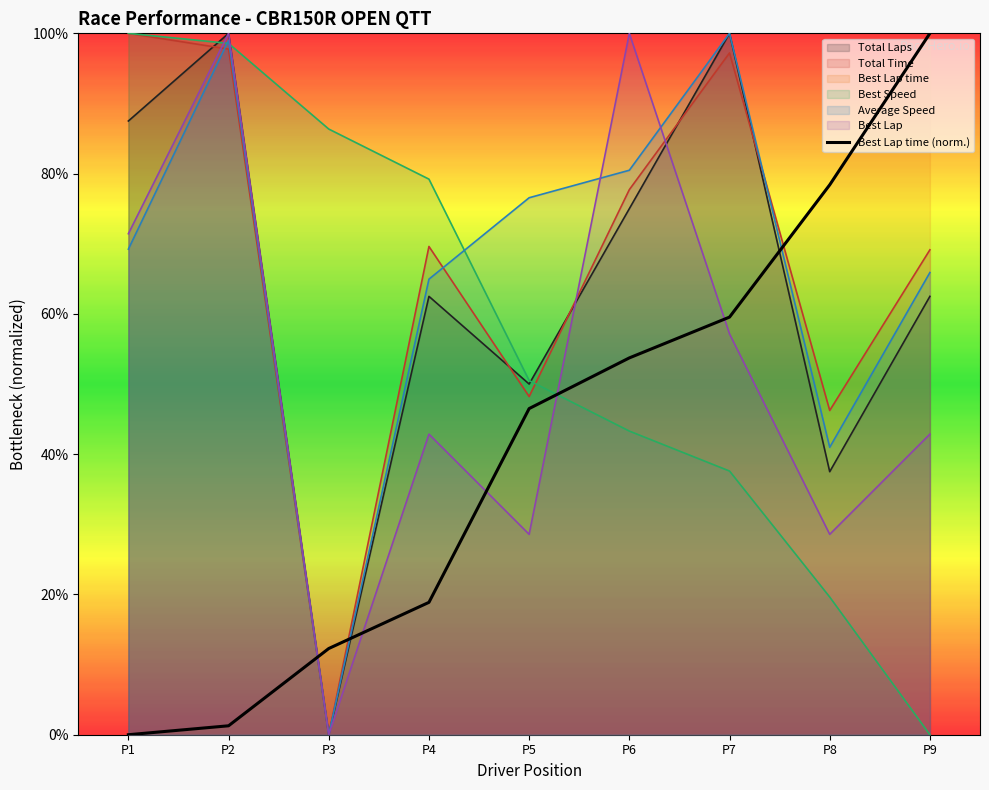

True or false: the data has more than 2 interior local peaks.

False